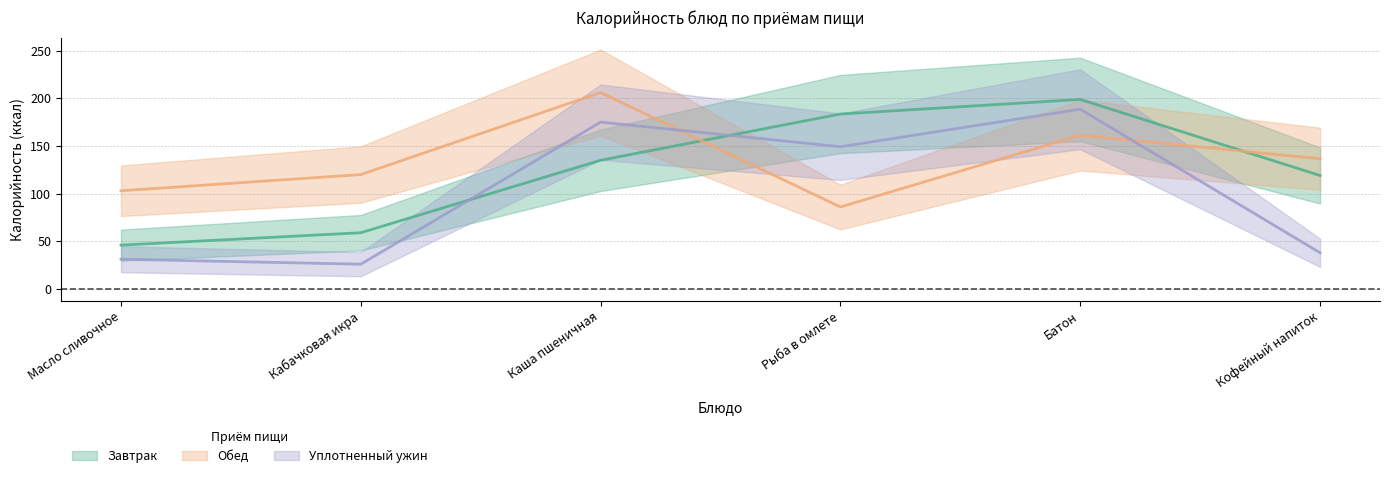

Rank the categories by Уплотненный ужин value from highest to lowest.

Батон, Каша пшеничная, Рыба в омлете, Кофейный напиток, Масло сливочное, Кабачковая икра